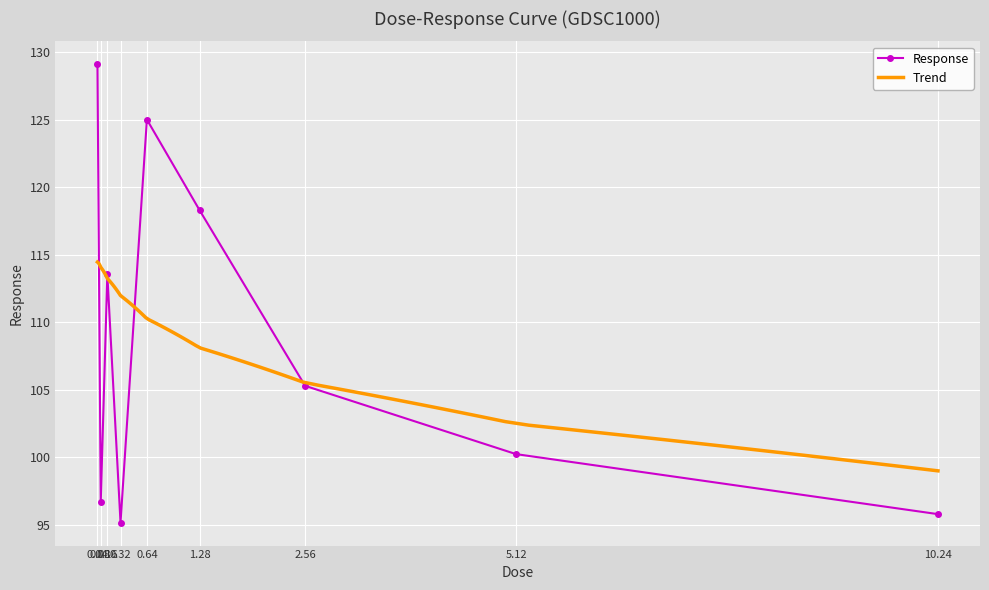

At which category does the data reach its first local valley?

0.08